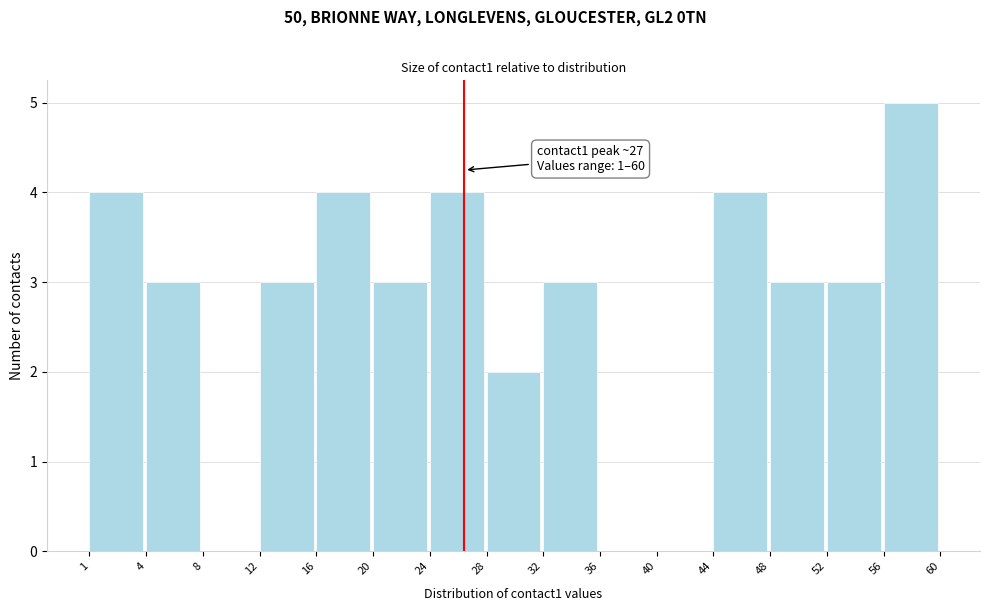

Reading right to left, transcribe all the data shown in this chart.

56=5	52=3	48=3	44=4	40=0	36=0	32=3	28=2	24=4	20=3	16=4	12=3	8=0	4=3	1=4